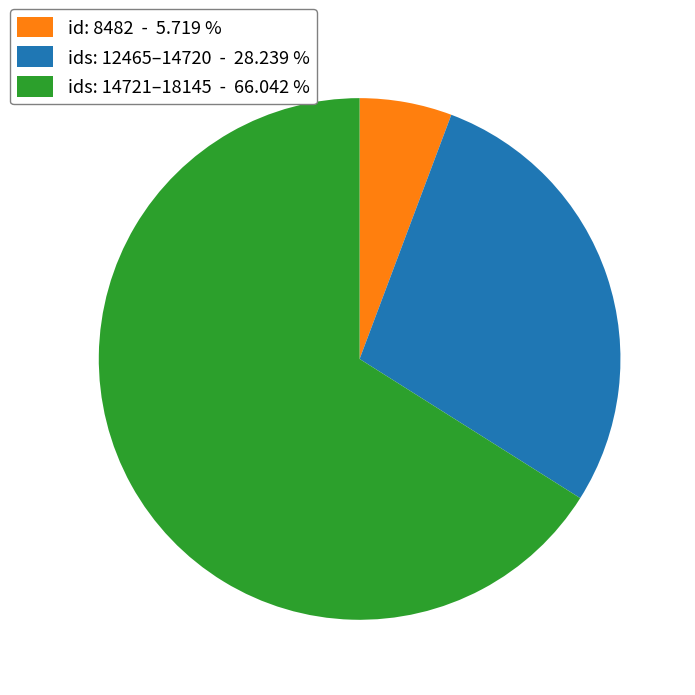

Is there any slice that represents more than half of the pie?

Yes